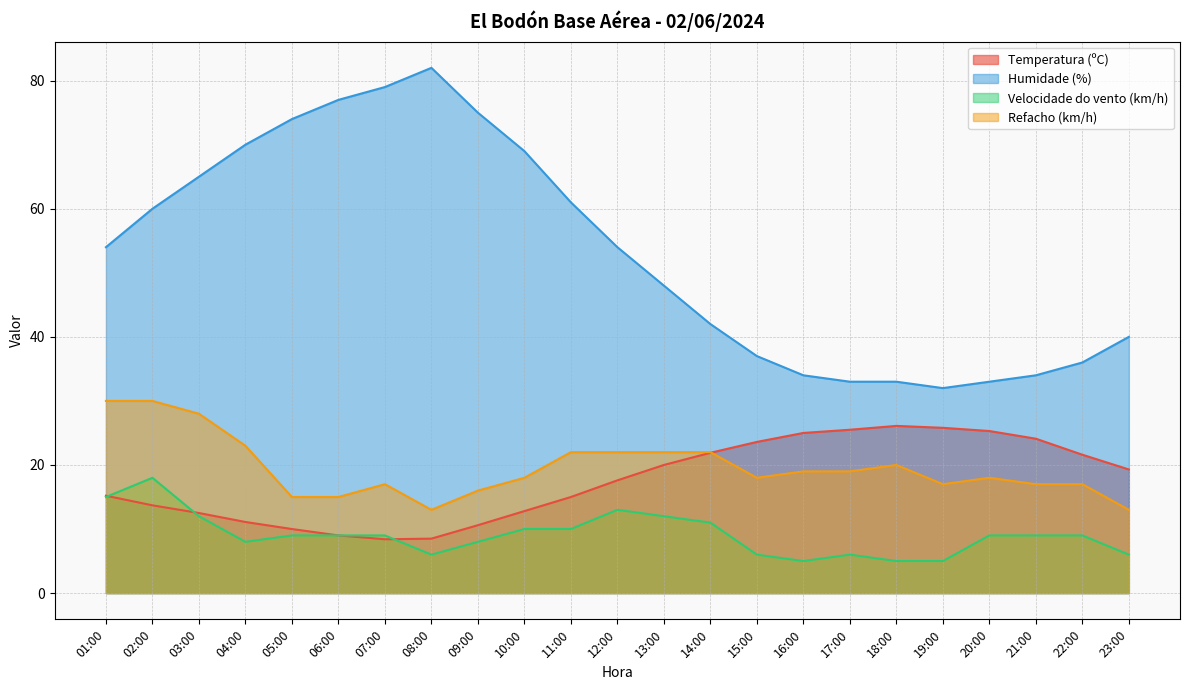

True or false: Velocidade do vento (km/h) has a value of 2.4 at 20:00.

False